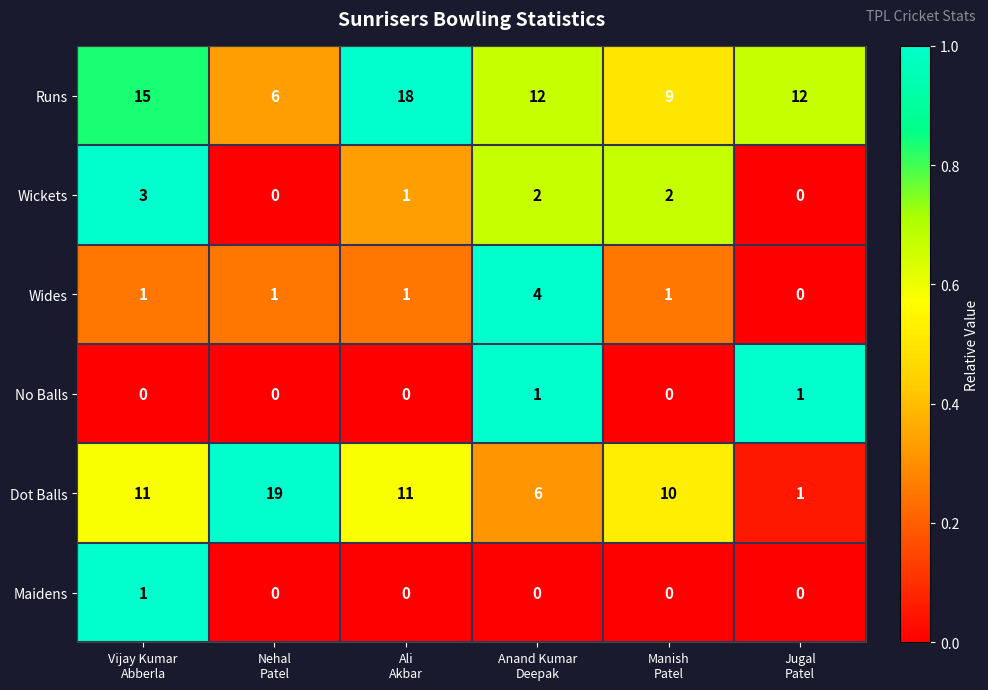

Count the Runs values in the range 9 to 15.

4